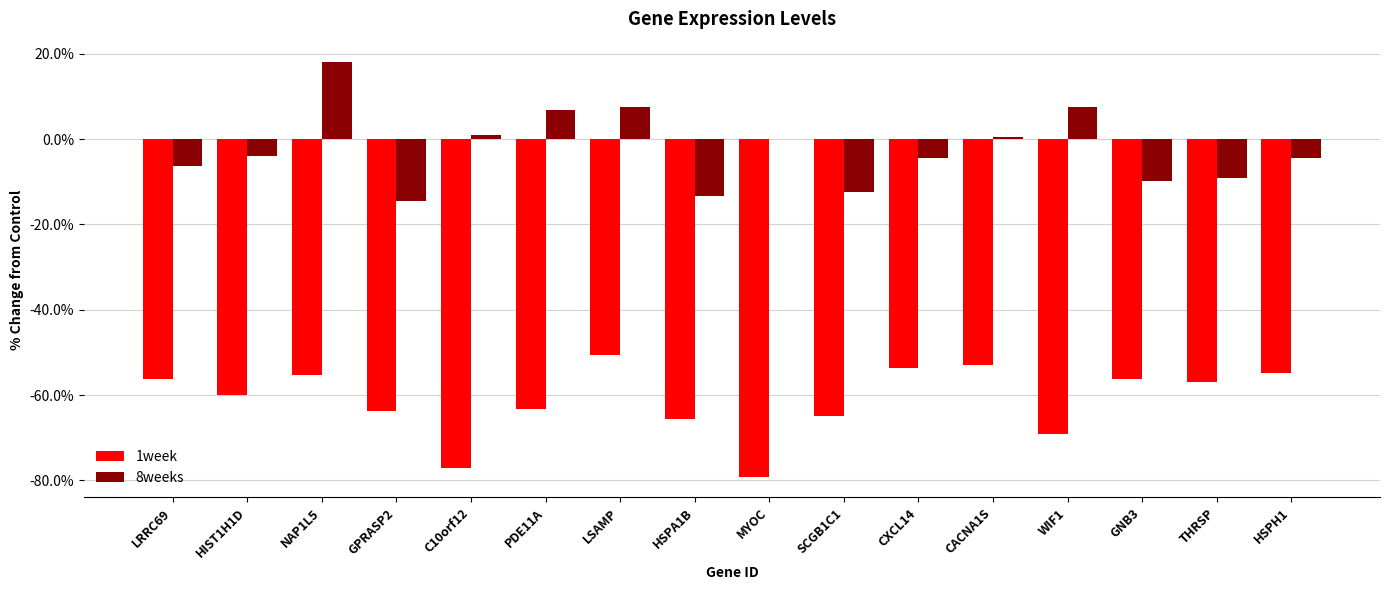

The value of 1week at WIF1 is -69.0. True or false?

True